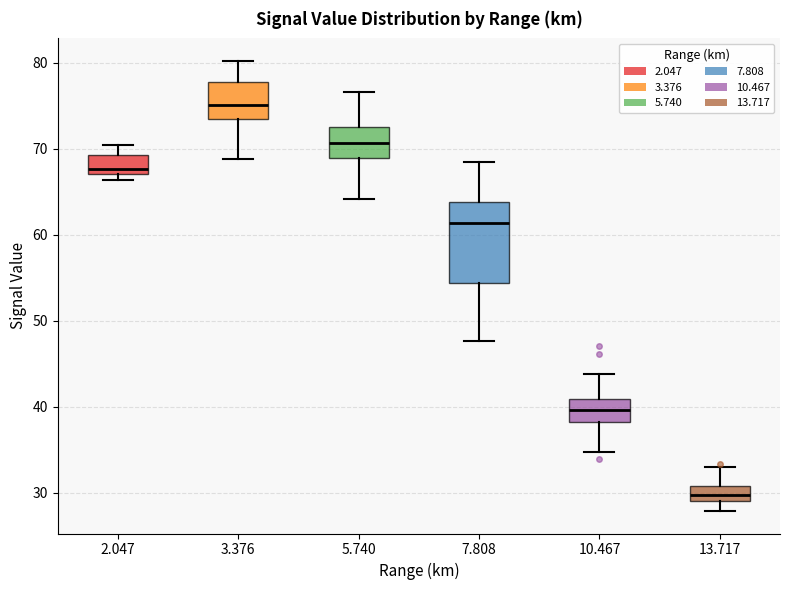

Which box has the highest median line?

3.376